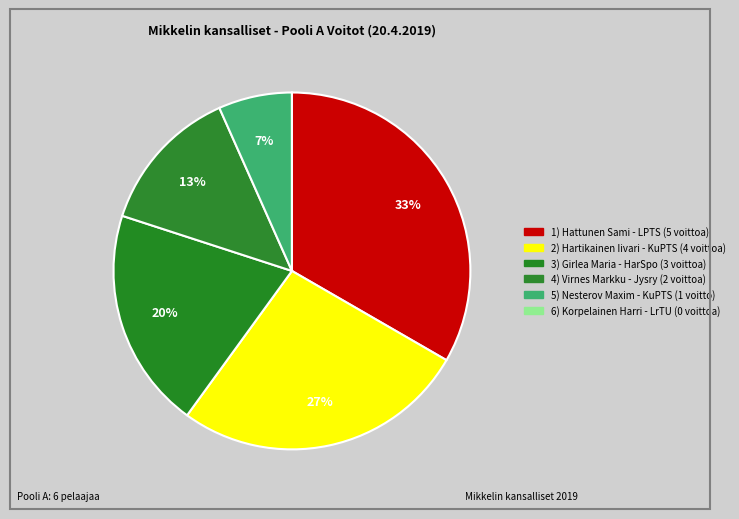

Which slice is the smallest?

Korpelainen Harri (LrTU)